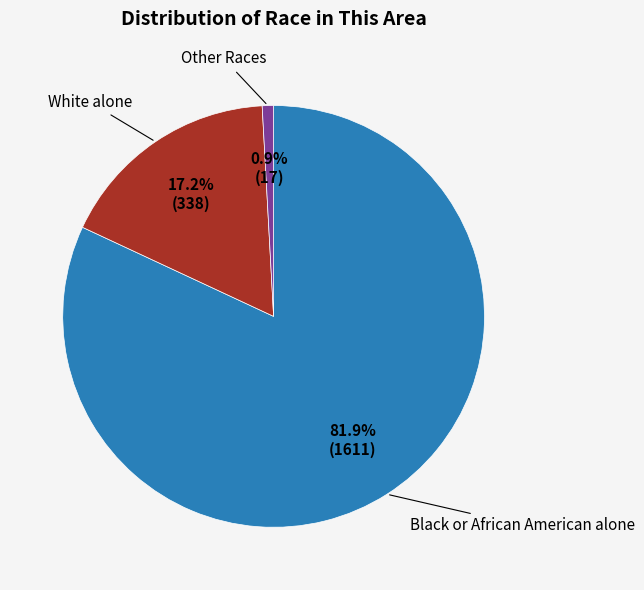

Does any single category account for the majority?

Yes